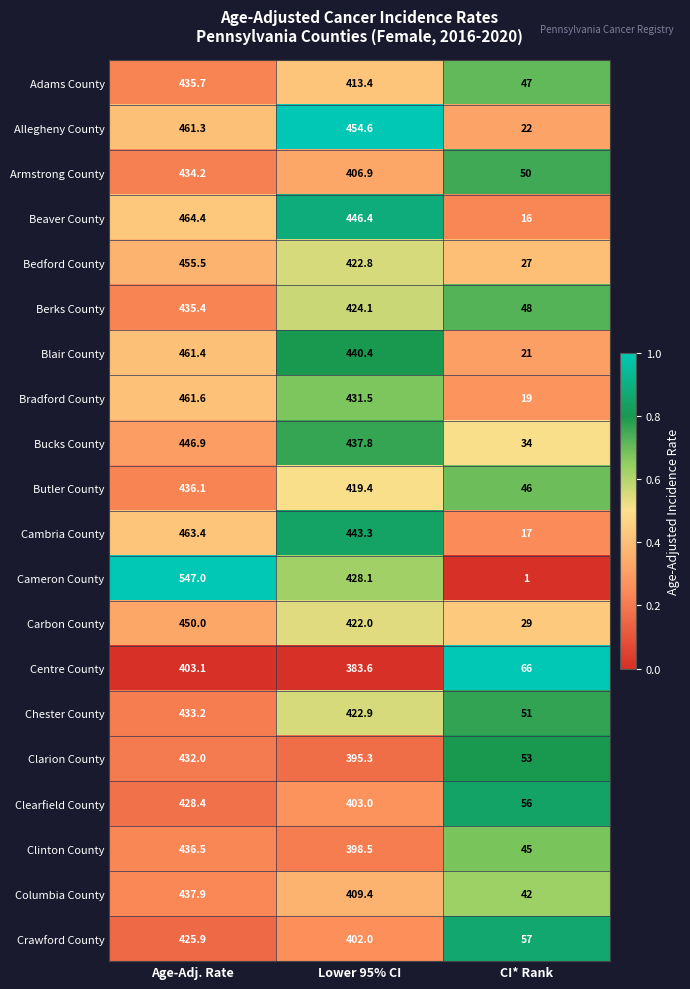

The Cambria County series shows 745.0 at Age-Adj. Rate. True or false?

False